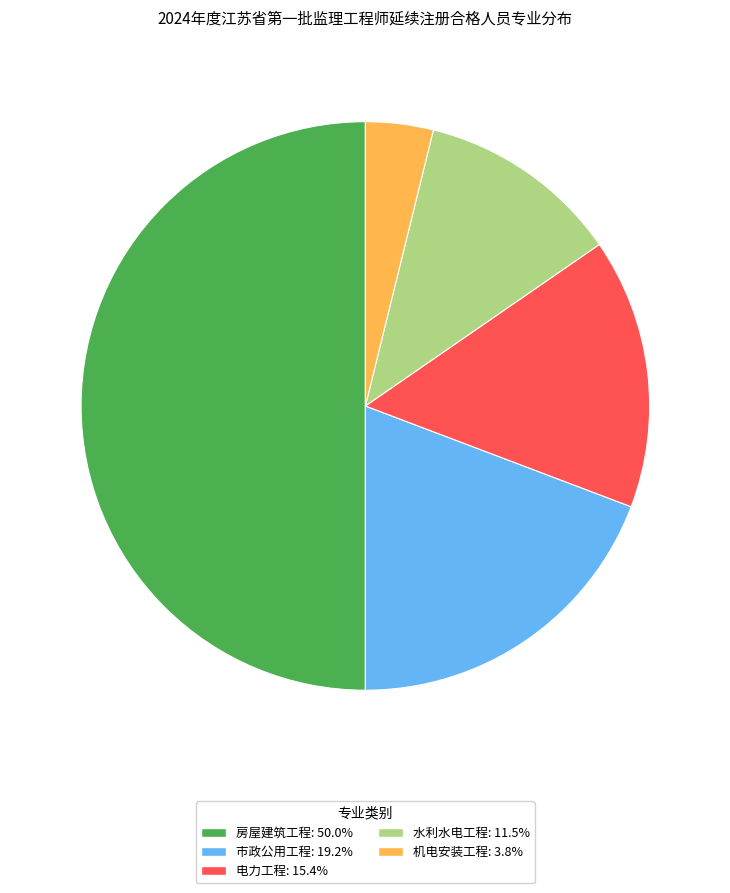

What is the smallest slice in the pie chart?

机电安装工程